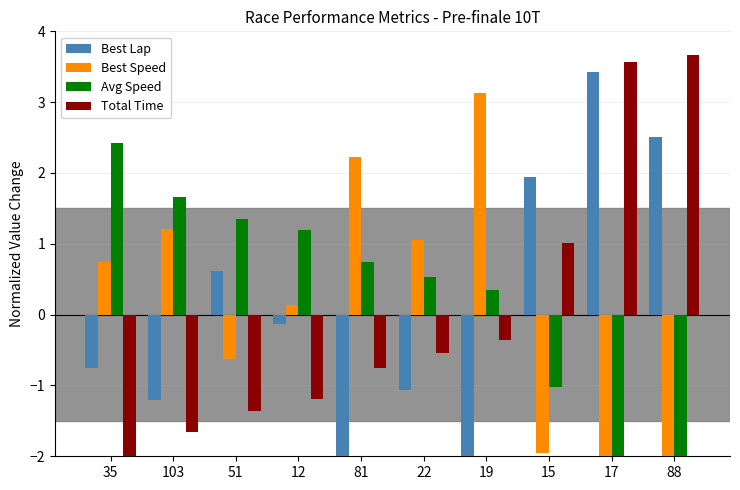

At how many categories does at least one series exceed 0?

10